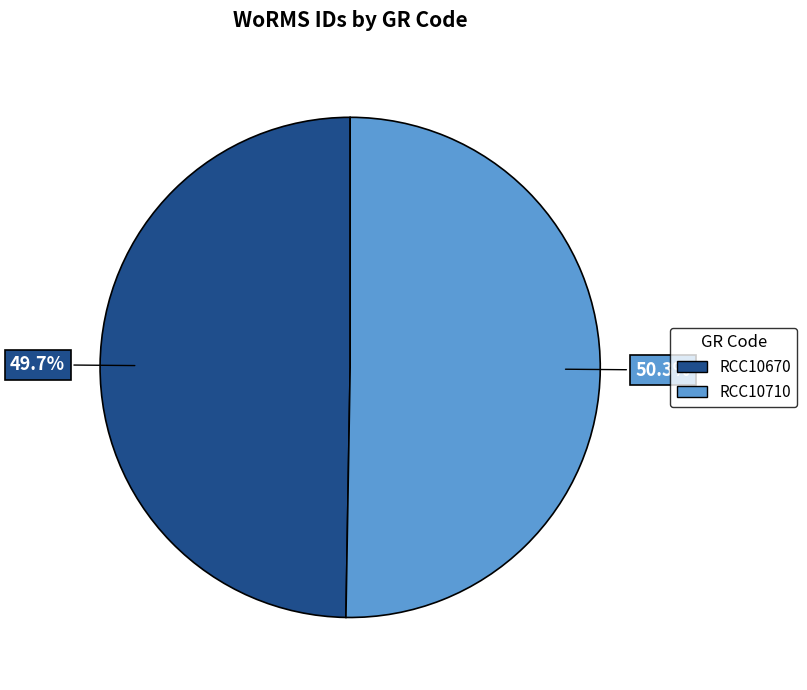

The RCC10670 slice represents 39% of the pie. True or false?

False